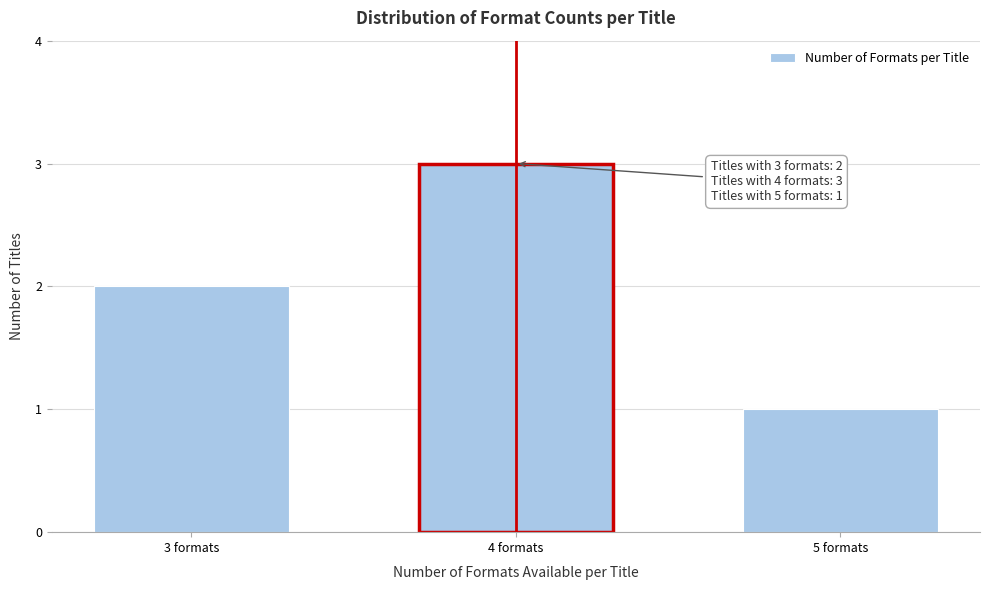

Reading left to right, transcribe all the data shown in this chart.

2	3	1